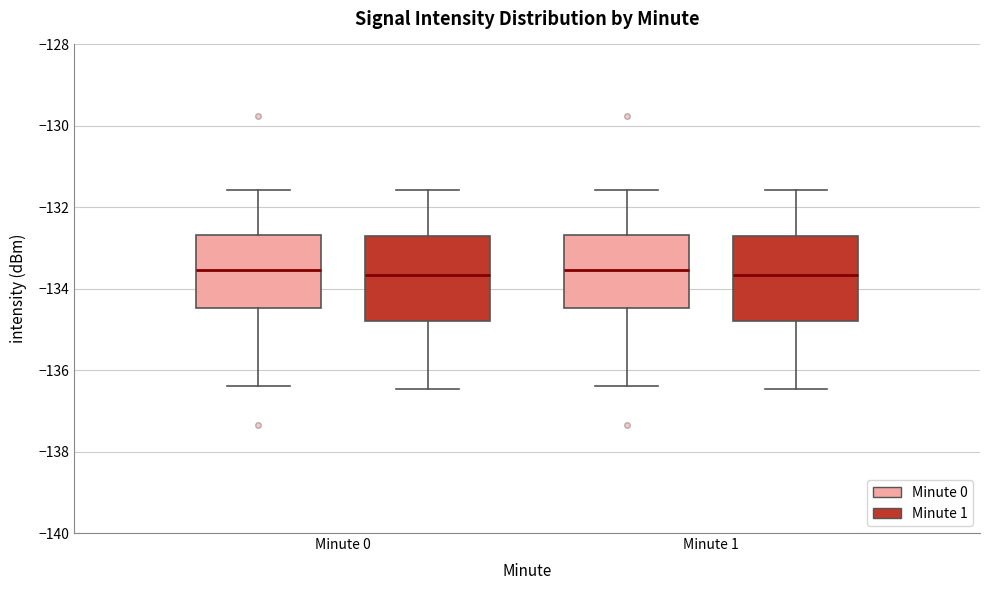

Where does the upper whisker of the box for Minute 0 (Minute 0) end on the y-axis? The values are not printed on the chart, so give them approximately, as read against the axis.

-131.6